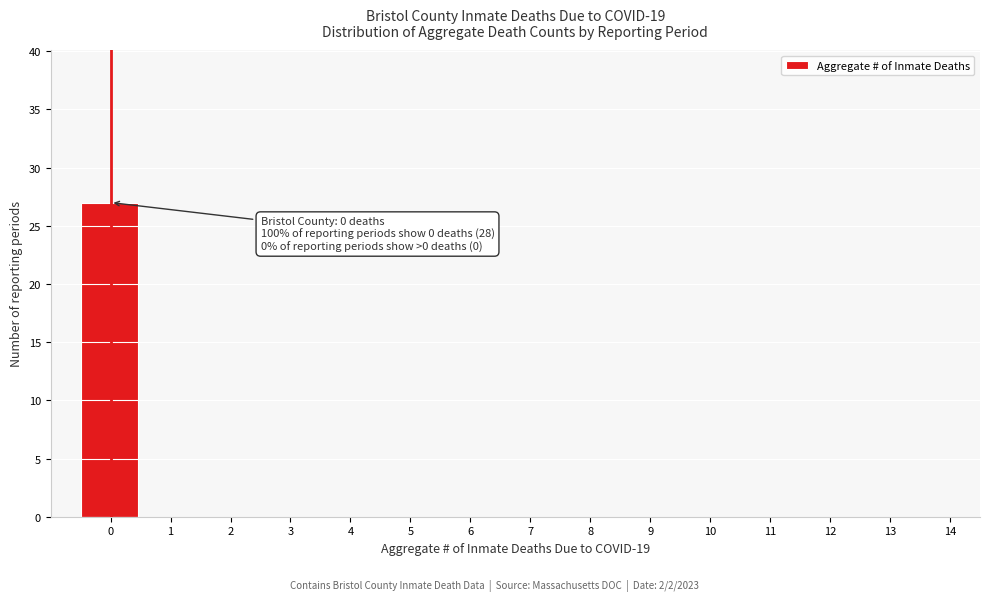

Reading left to right, extract all data points from this chart.

0=27	1=0	2=0	3=0	4=0	5=0	6=0	7=0	8=0	9=0	10=0	11=0	12=0	13=0	14=0